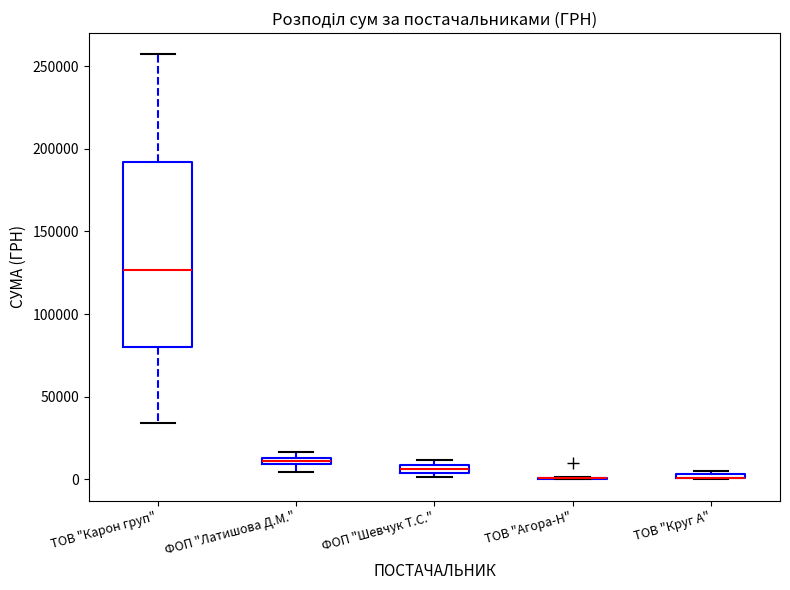

Where is the upper edge of the box for ФОП "Латишова Д.М." on the y-axis? The values are not printed on the chart, so give them approximately, as read against the axis.

15000